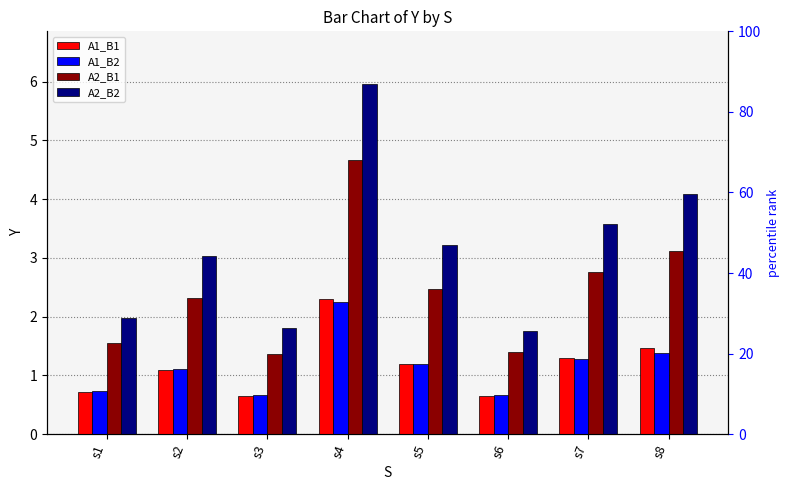

At which label does A2_B2 reach its peak?

s4